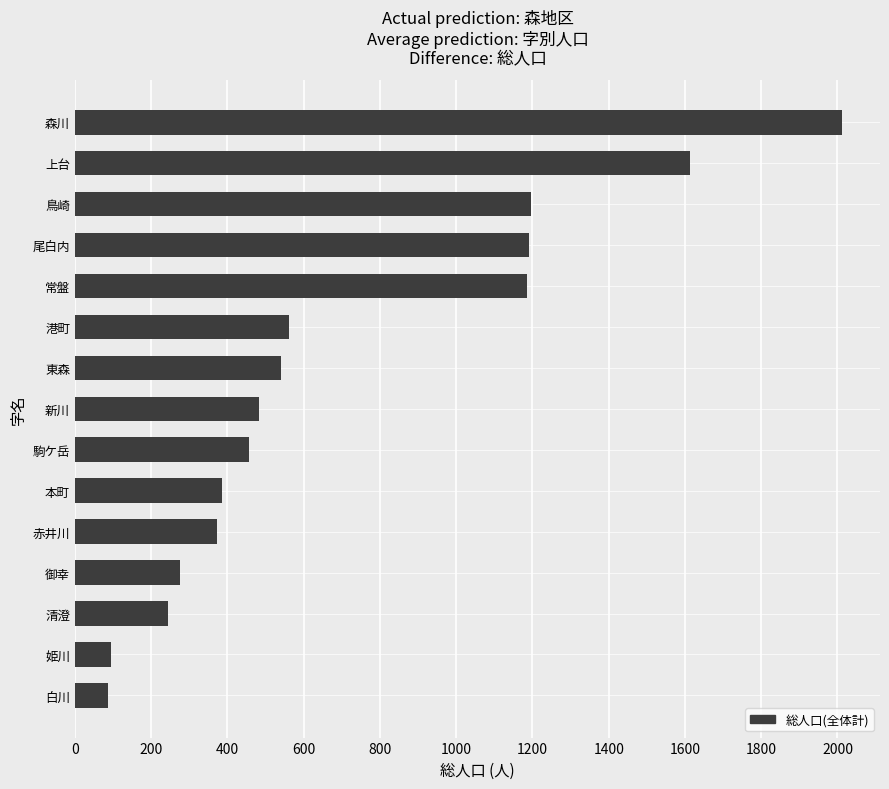

How many data points are less than 482?

7